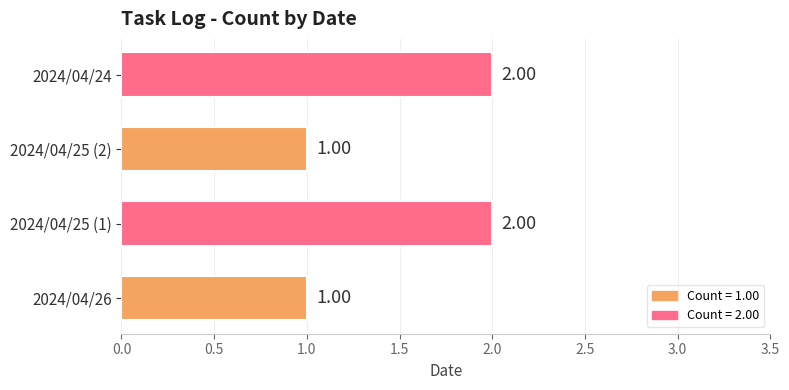

What is the sum of the values at 2024/04/24 and 2024/04/26?

3